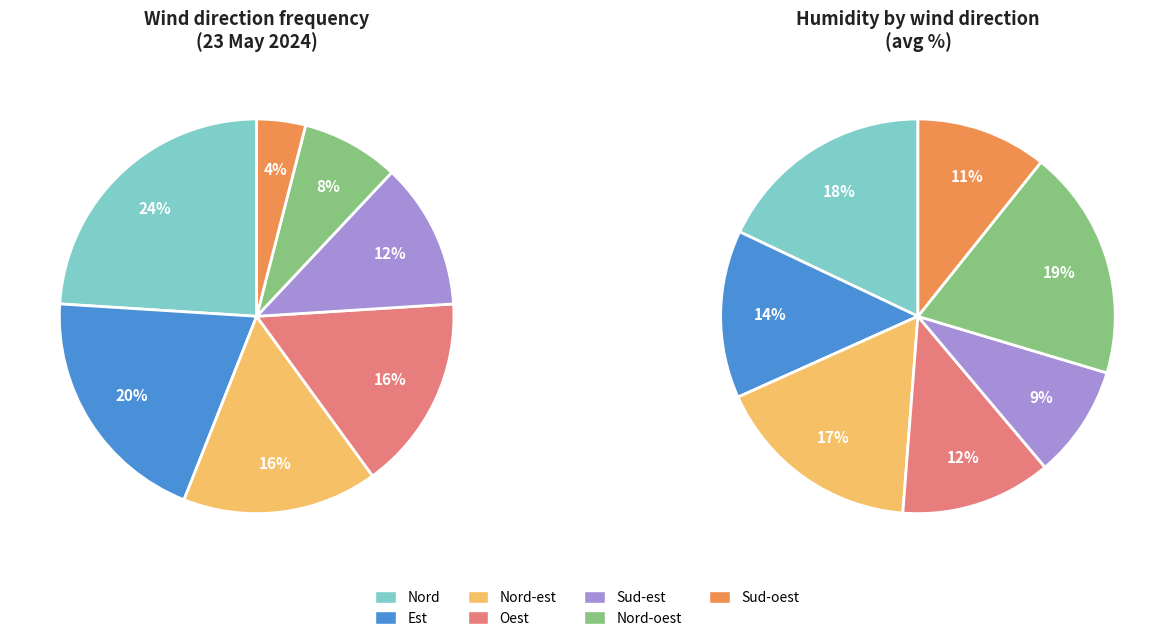

To the nearest percent, what is the difference between the largest and smallest slice percentages?

20%